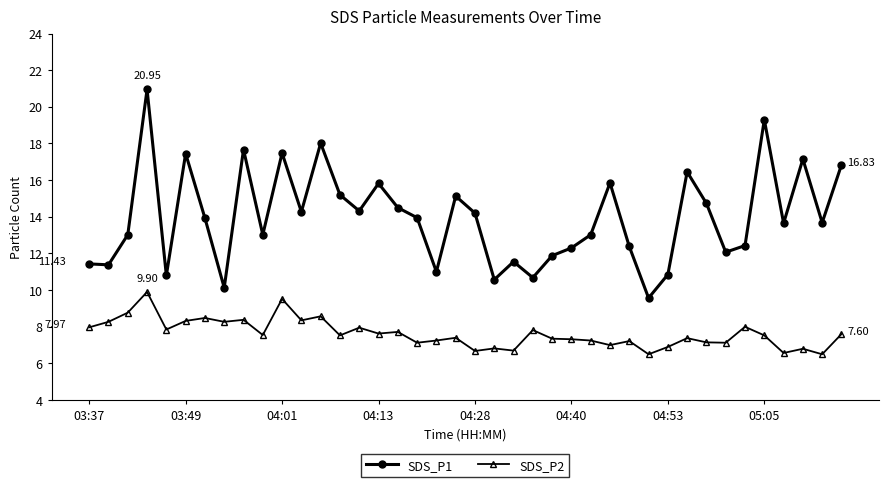

True or false: SDS_P1 has more than 1 points higher than both neighbors.

True